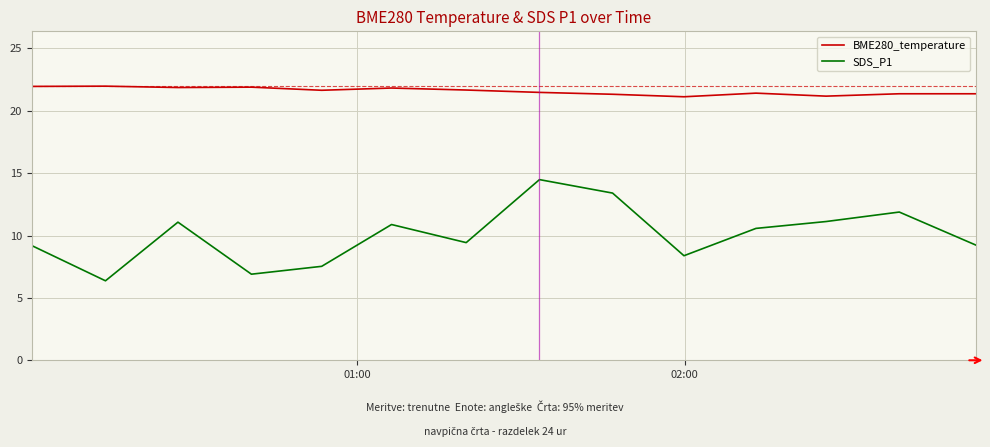

True or false: BME280_temperature has more than 1 interior local peaks.

True